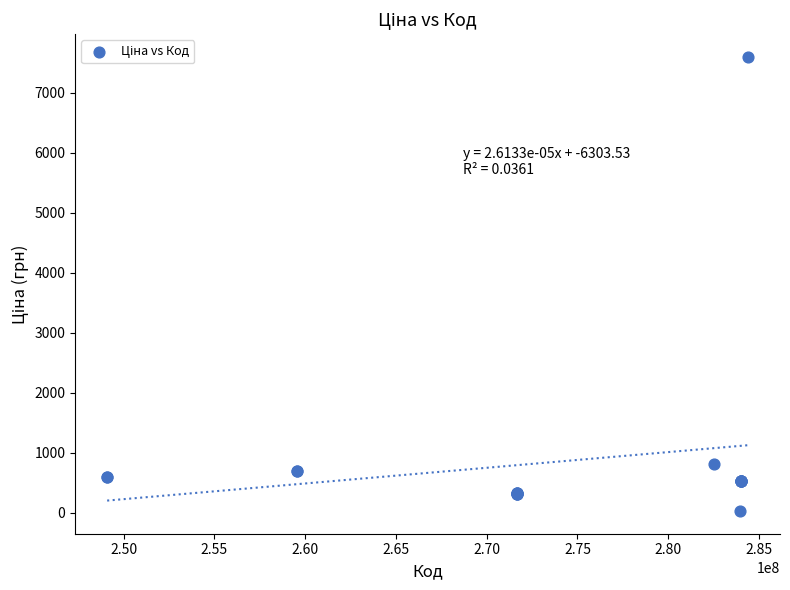

What Y value in the scatter plot is closest to 3814?

818.5